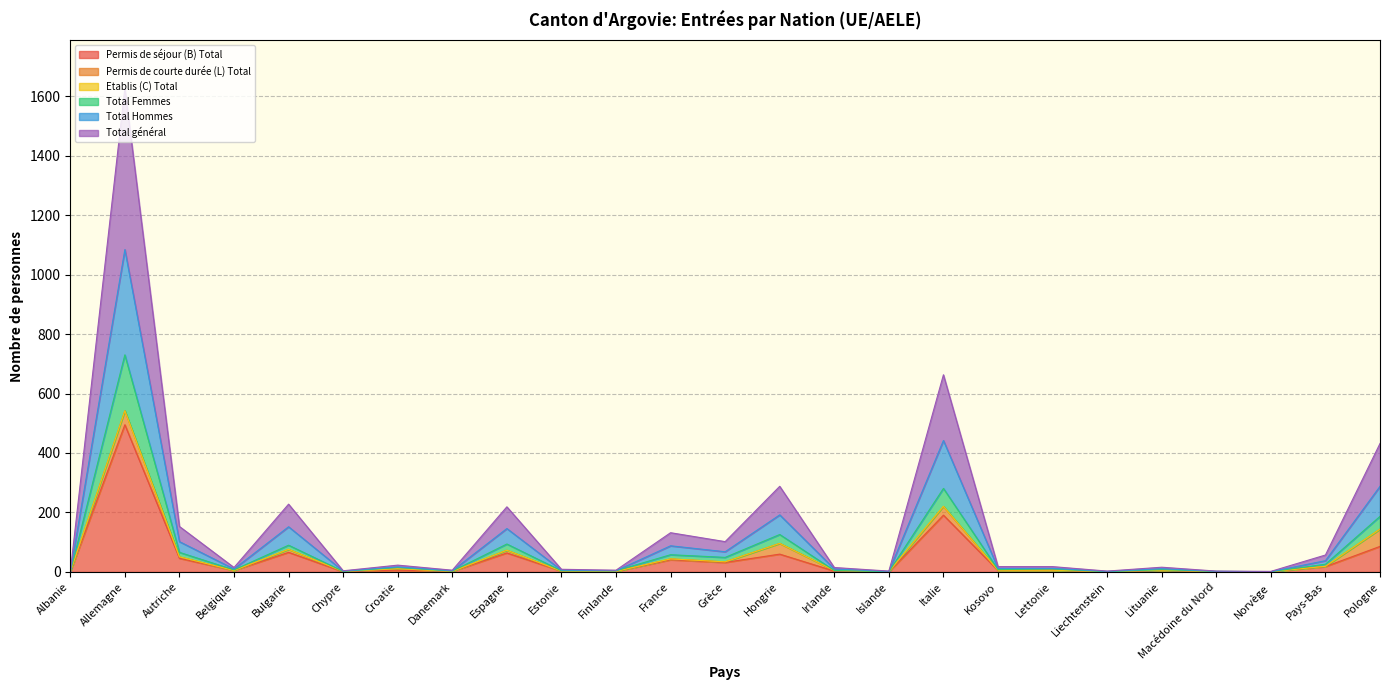

What is the maximum value for Permis de séjour (B) Total?

495